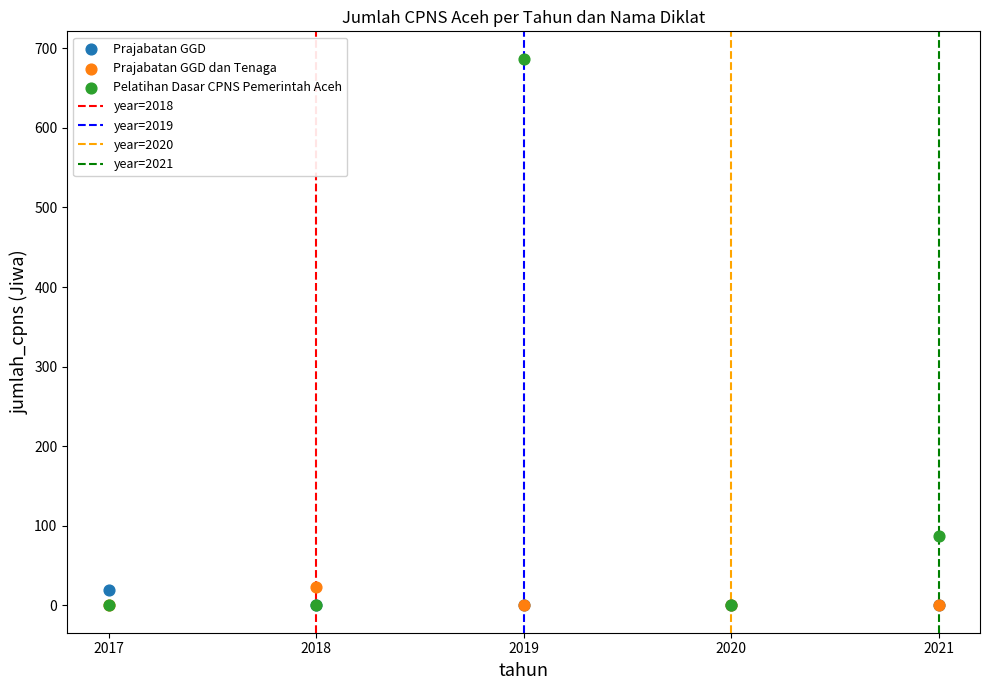

Across all series, what Y value is closest to 343?

87